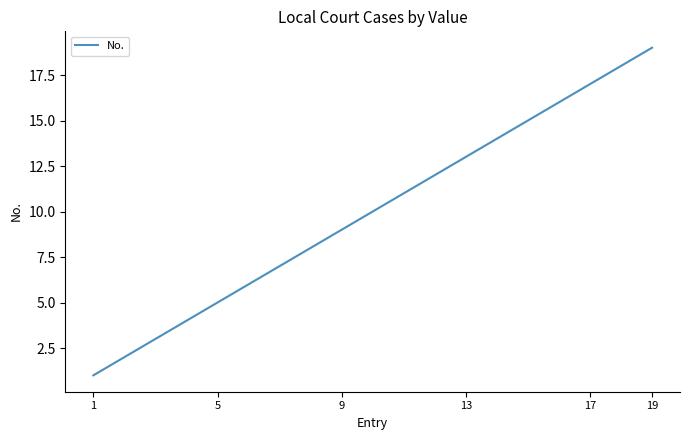

Does the chart have visible grid lines?

No